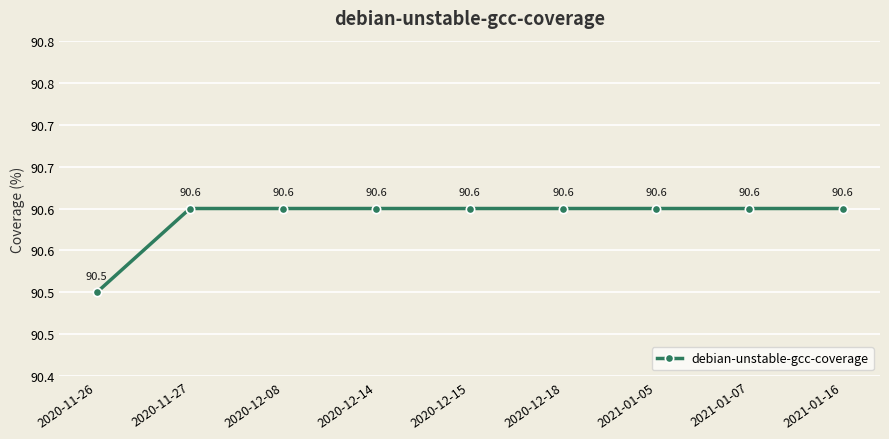

Is this an area chart (filled region under the line)?

No